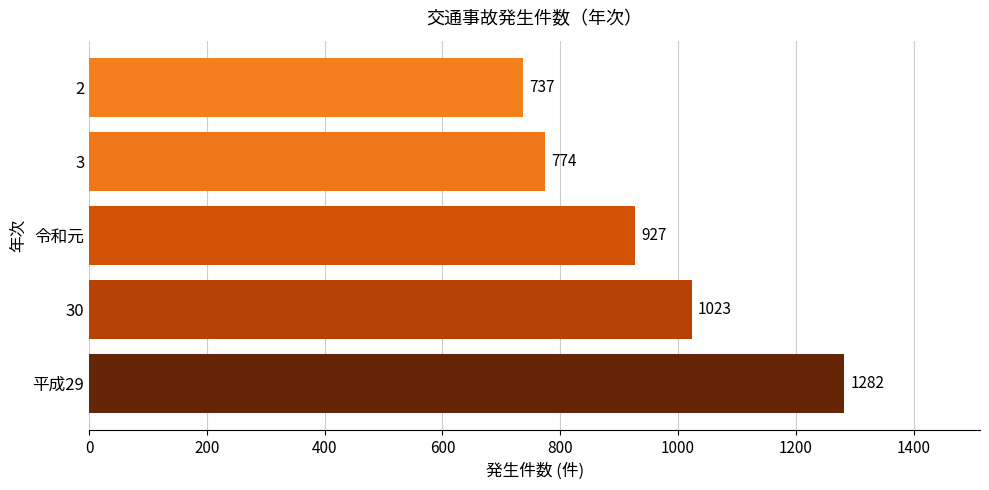

Between 令和元 and 3, which is larger?

令和元